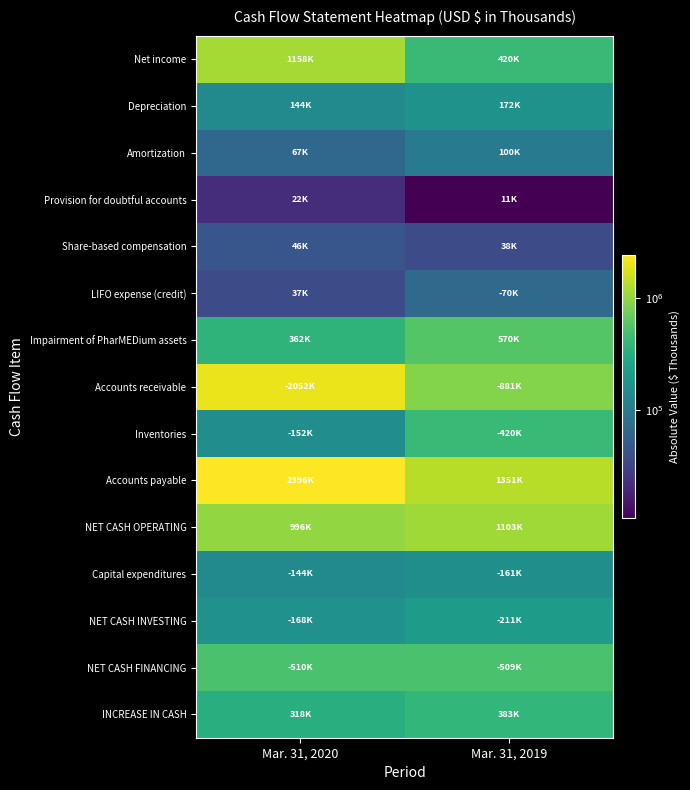

Reading left to right, what are all the values shown in this chart?

Net income: Mar. 31, 2020=1157679	Mar. 31, 2019=419826
Depreciation: Mar. 31, 2020=143604	Mar. 31, 2019=171789
Amortization: Mar. 31, 2020=66564	Mar. 31, 2019=100040
Provision for doubtful accounts: Mar. 31, 2020=22144	Mar. 31, 2019=10892
Share-based compensation: Mar. 31, 2020=45763	Mar. 31, 2019=37869
LIFO expense (credit): Mar. 31, 2020=37134	Mar. 31, 2019=69834
Impairment of PharMEDium assets: Mar. 31, 2020=361652	Mar. 31, 2019=570000
Accounts receivable: Mar. 31, 2020=2052216	Mar. 31, 2019=880805
Inventories: Mar. 31, 2020=152359	Mar. 31, 2019=420190
Accounts payable: Mar. 31, 2020=2395847	Mar. 31, 2019=1350728
NET CASH OPERATING: Mar. 31, 2020=995707	Mar. 31, 2019=1103332
Capital expenditures: Mar. 31, 2020=144382	Mar. 31, 2019=161488
NET CASH INVESTING: Mar. 31, 2020=167800	Mar. 31, 2019=211227
NET CASH FINANCING: Mar. 31, 2020=510163	Mar. 31, 2019=508871
INCREASE IN CASH: Mar. 31, 2020=317744	Mar. 31, 2019=383234